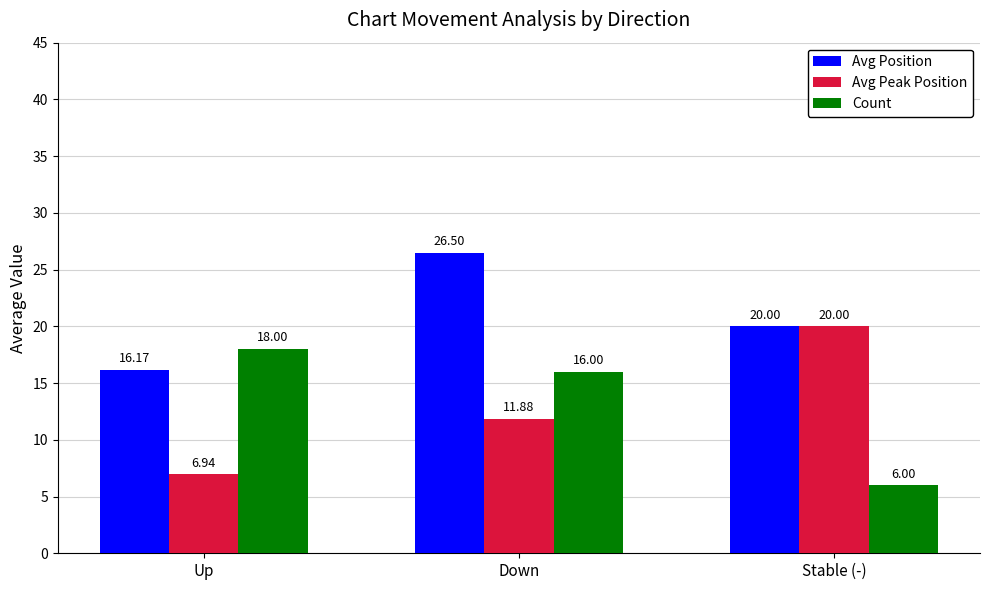

Which series has the widest spread of values?

Avg Peak Position